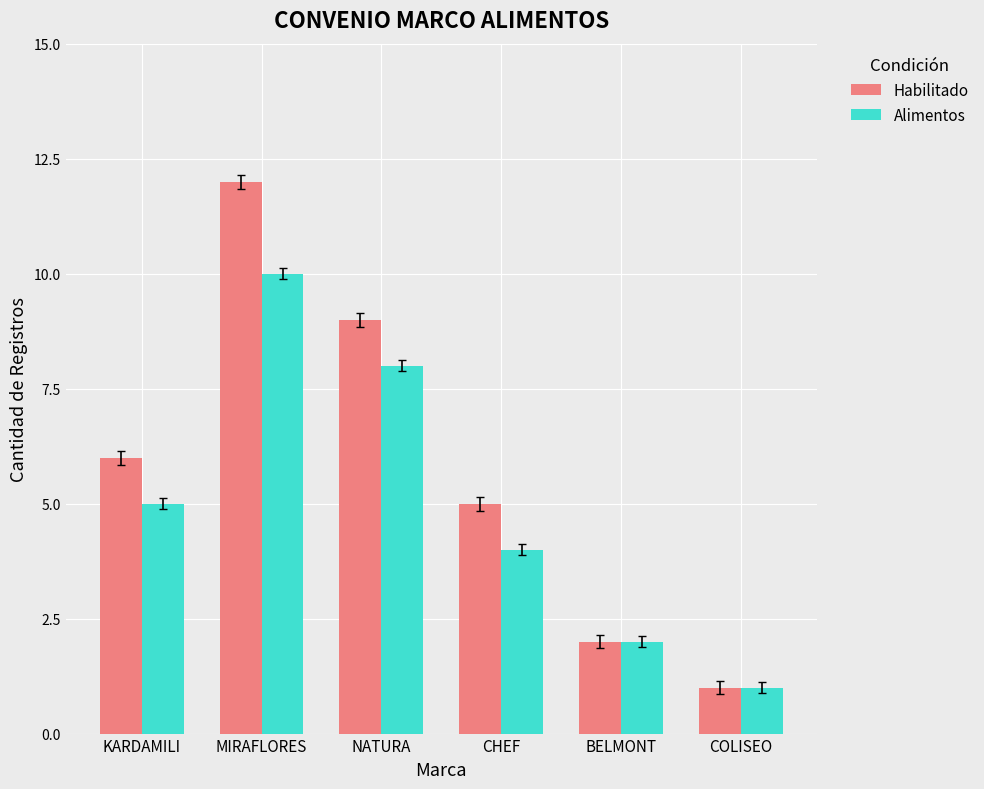

At which label does Alimentos reach its minimum?

COLISEO